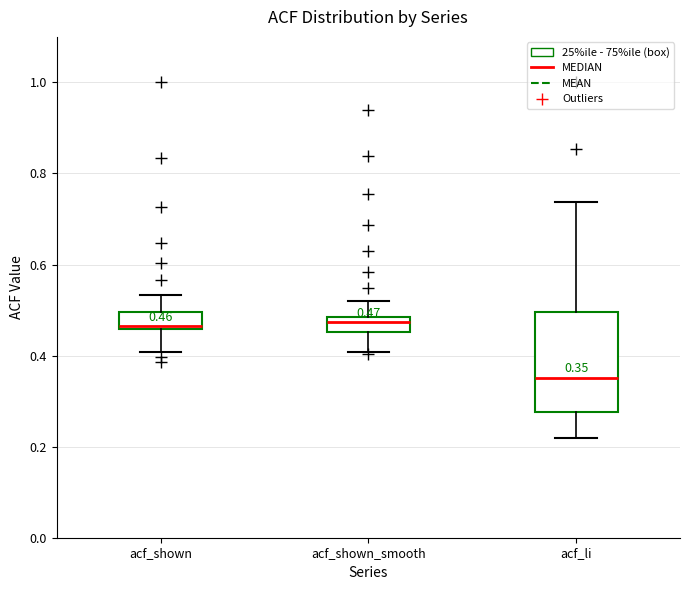

Which box is the tallest, from its lower edge to its upper edge?

acf_li